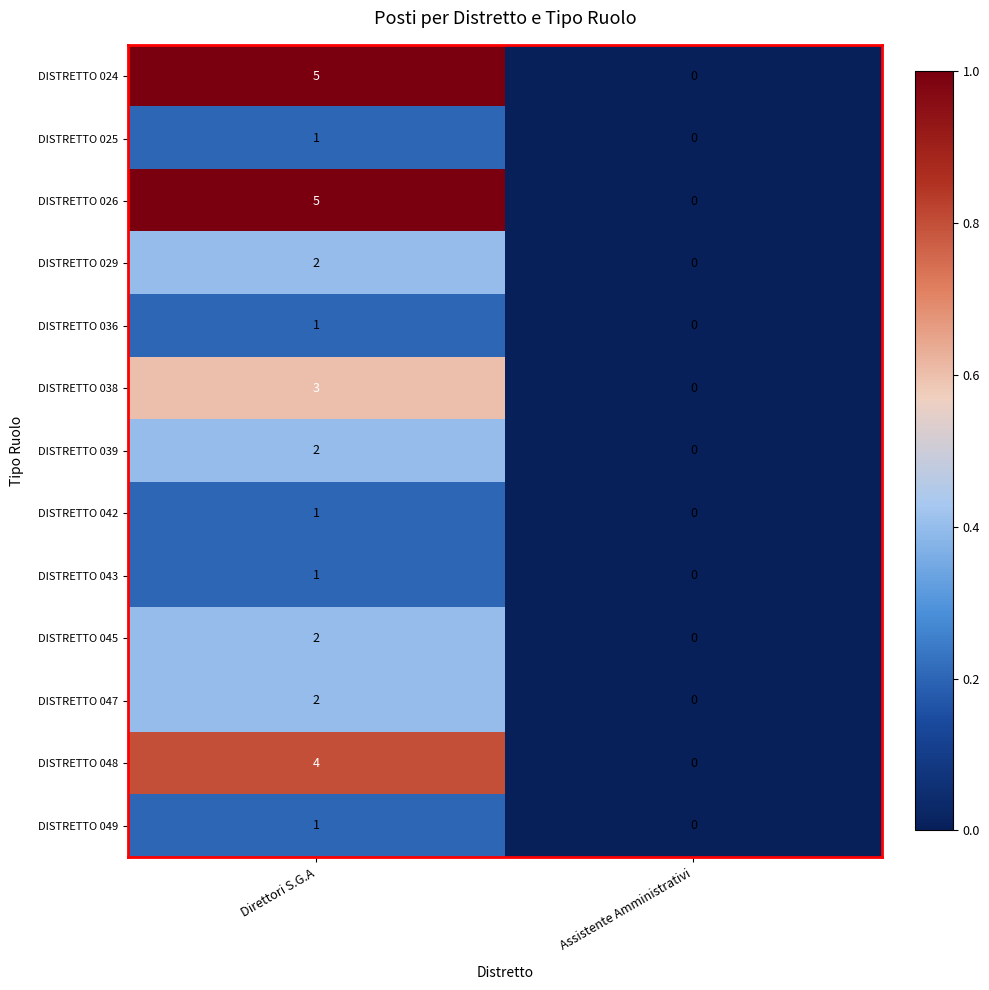

Reading left to right, extract all data points from this chart.

DISTRETTO 024: 5	0
DISTRETTO 025: 1	0
DISTRETTO 026: 5	0
DISTRETTO 029: 2	0
DISTRETTO 036: 1	0
DISTRETTO 038: 3	0
DISTRETTO 039: 2	0
DISTRETTO 042: 1	0
DISTRETTO 043: 1	0
DISTRETTO 045: 2	0
DISTRETTO 047: 2	0
DISTRETTO 048: 4	0
DISTRETTO 049: 1	0